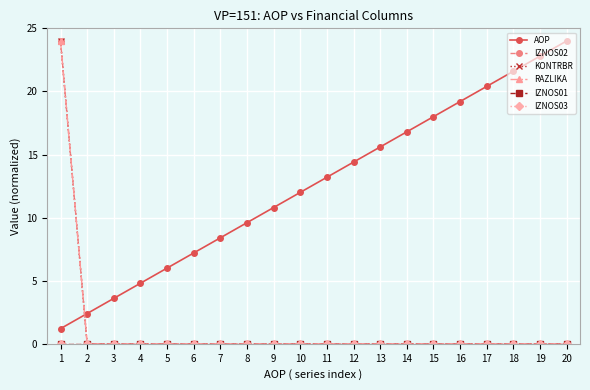

List the series in order of their peak value, highest first.

AOP, IZNOS02, KONTRBR, RAZLIKA, IZNOS01, IZNOS03